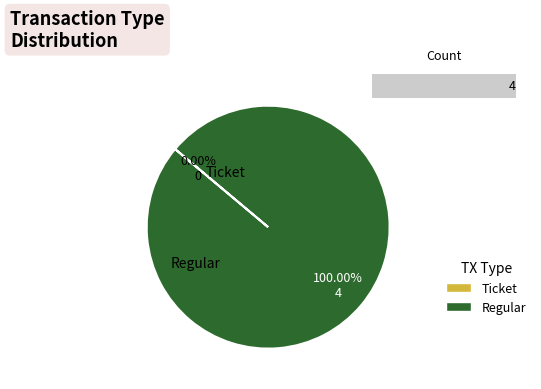

The Ticket slice represents 0% of the pie. True or false?

True